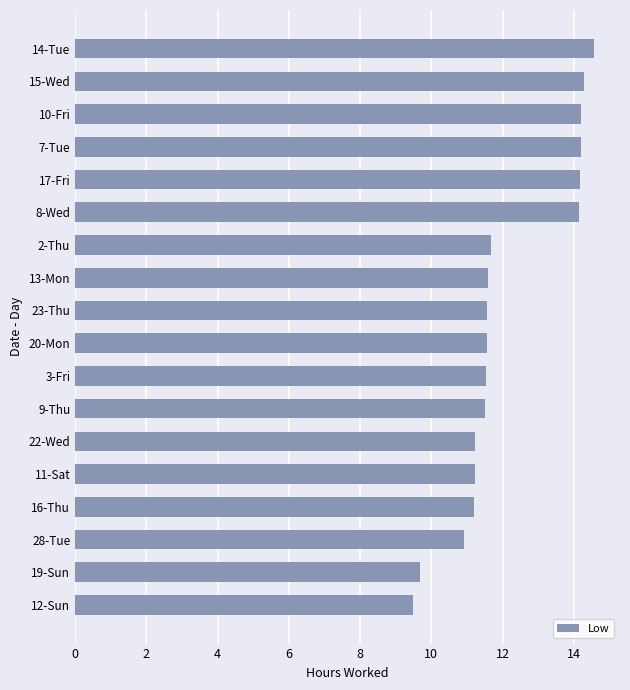

Is it true that the value at 20-Mon is 8.0?

False